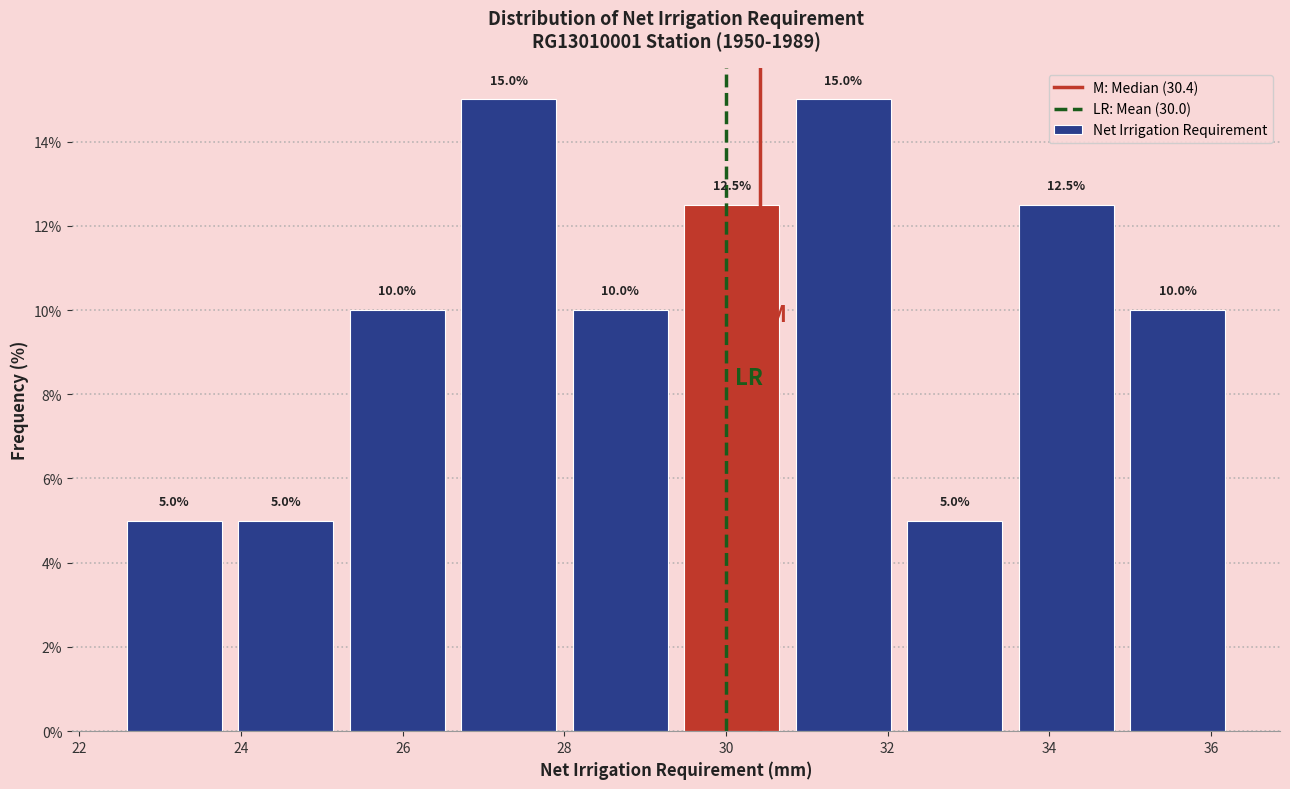

Reading left to right, list every bar in this chart as the range it spans on the x-axis followed by its height. The bar edges are not printed on the chart, so give them approximately, as read against the axis.

22.4 to 23.8: 5.0
23.8 to 25.2: 5.0
25.2 to 26.6: 10.0
26.6 to 28.0: 15.0
28.0 to 29.4: 10.0
29.4 to 30.8: 12.5
30.8 to 32.2: 15.0
32.2 to 33.6: 5.0
33.6 to 34.8: 12.5
34.8 to 36.2: 10.0